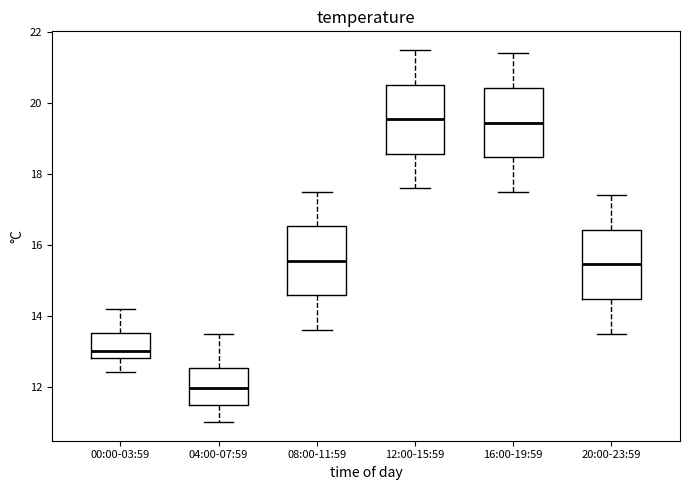

Where does the upper whisker of the box for 08:00-11:59 end on the y-axis? The values are not printed on the chart, so give them approximately, as read against the axis.

17.6